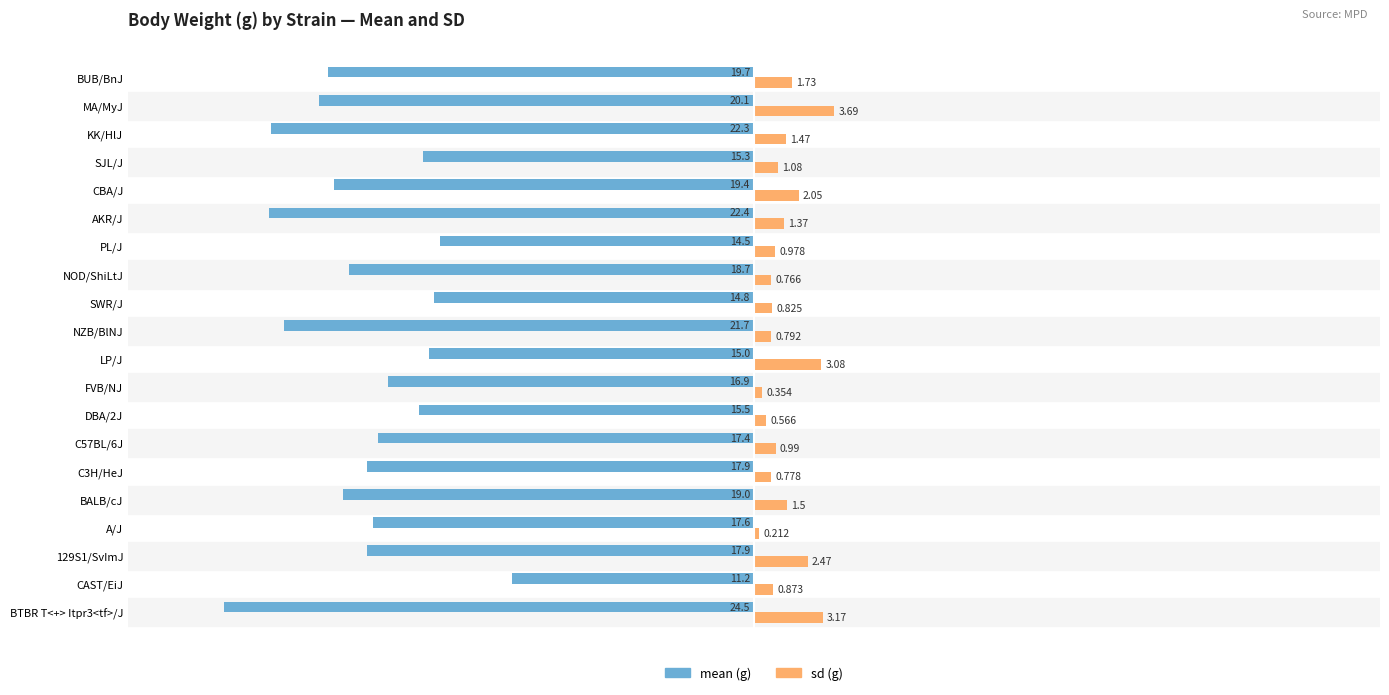

At which category is the sum across all series the highest?

CAST/EiJ